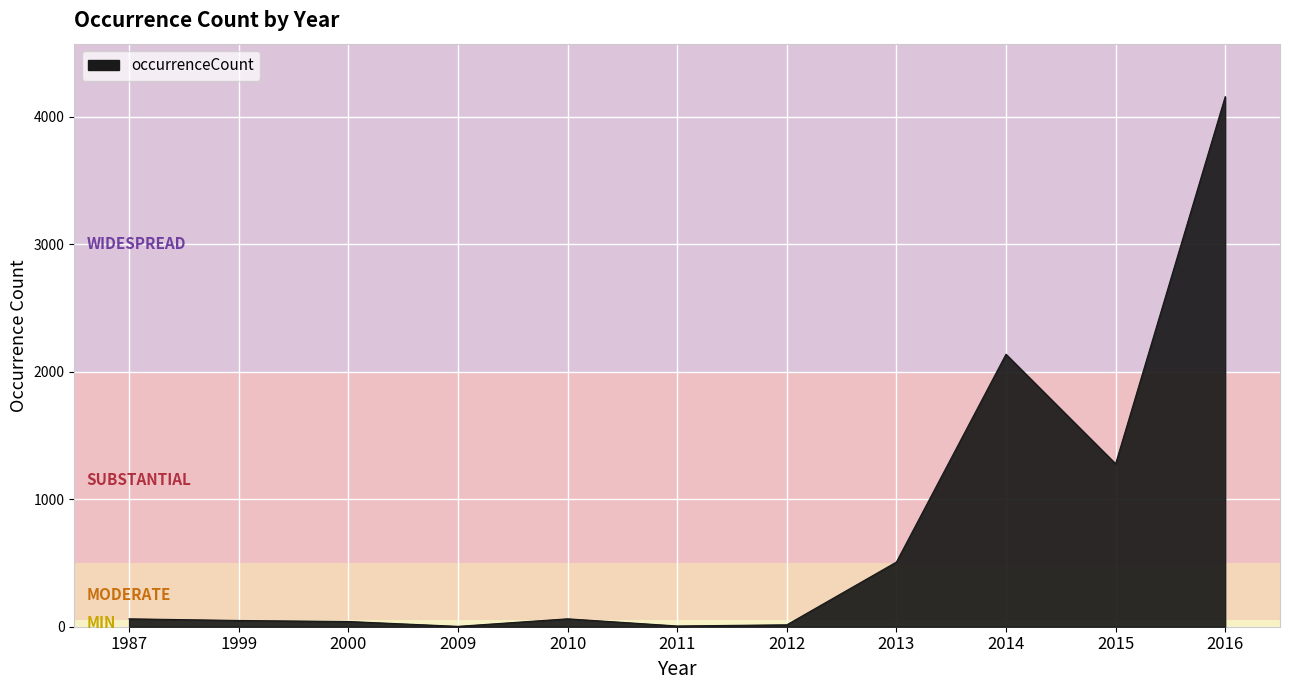

Where is the data nearest to the value 2080?

2014